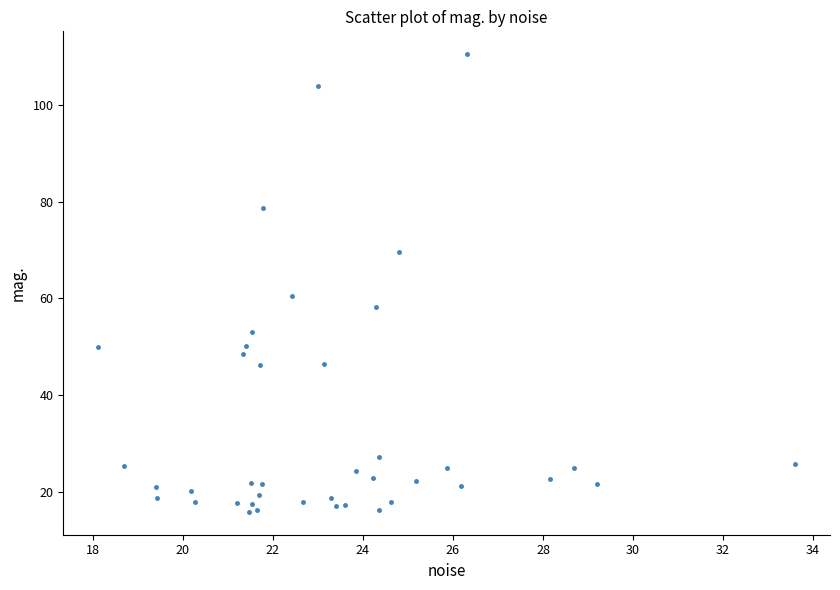

What is the range of Y values (max minus min)?

94.8